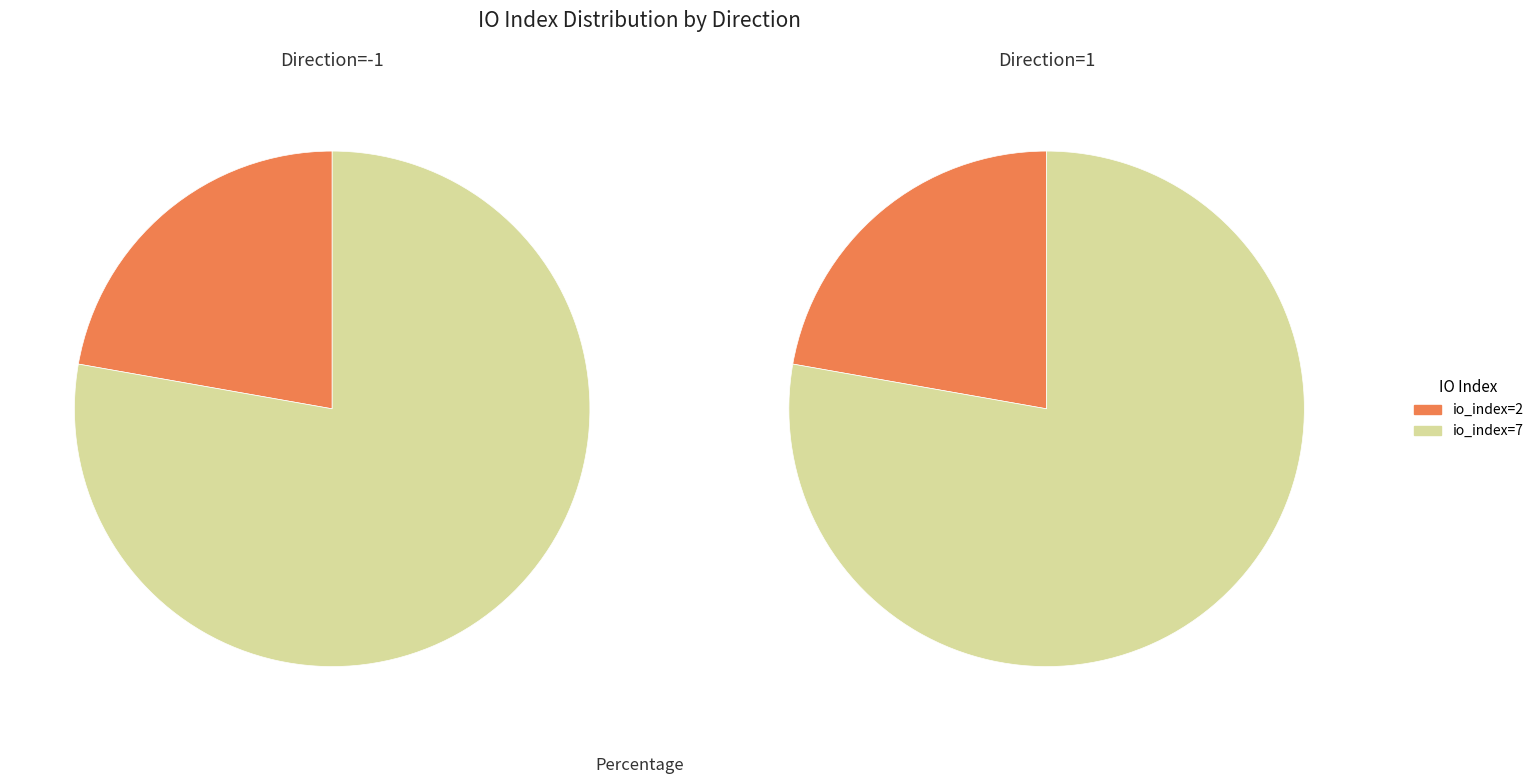

How many slices are in this pie chart?

2